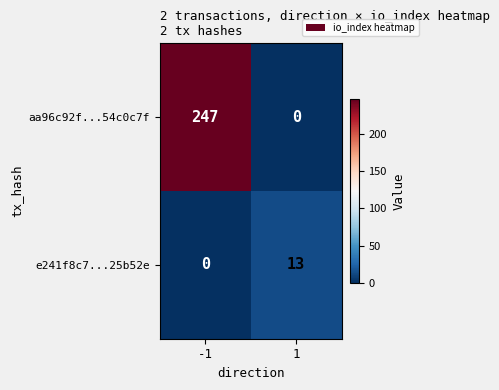

Reading left to right, extract all data points from this chart.

aa96c92f...54c0c7f: -1=247	1=0
e241f8c7...25b52e: -1=0	1=13